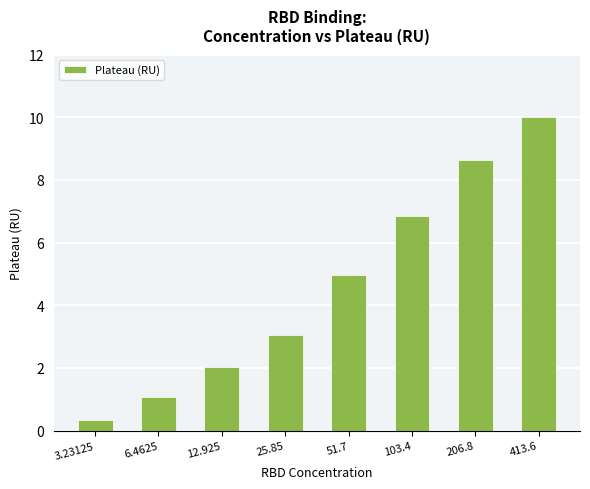

Reading left to right, list all the values displayed in this chart.

0.4	1.1	2.0	3.1	5.0	6.9	8.6	10.0